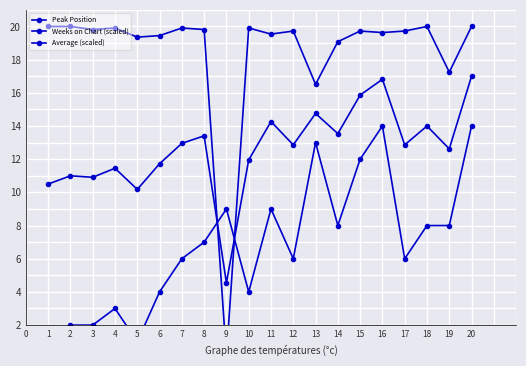

At how many categories does at least one series exceed 4?

20